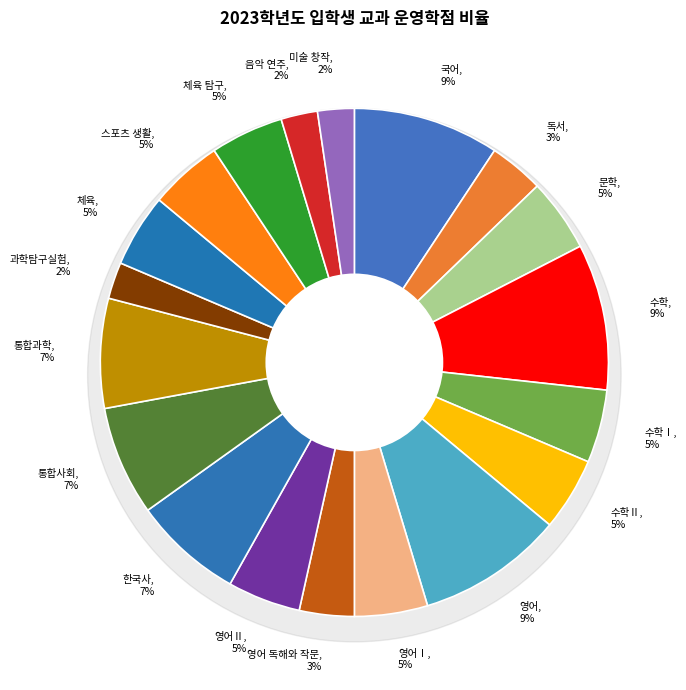

What percentage is the 영어 slice, to the nearest percent?

9%